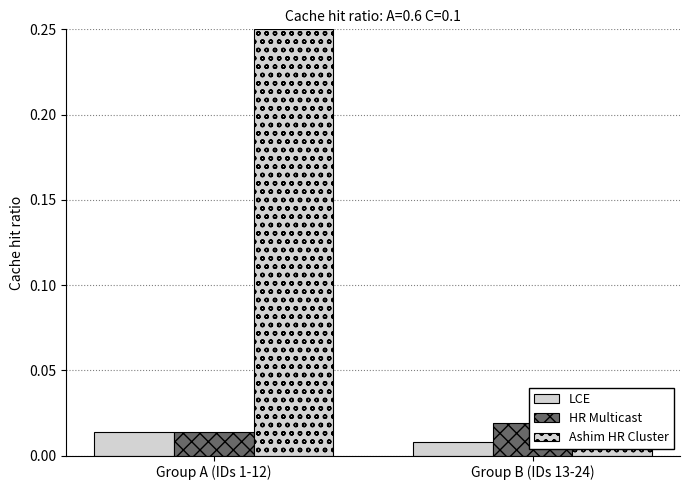

What is the greatest value displayed?

0.2